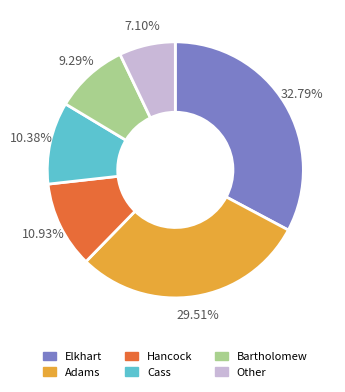

Is the sum of Other and Elkhart greater than half?

No